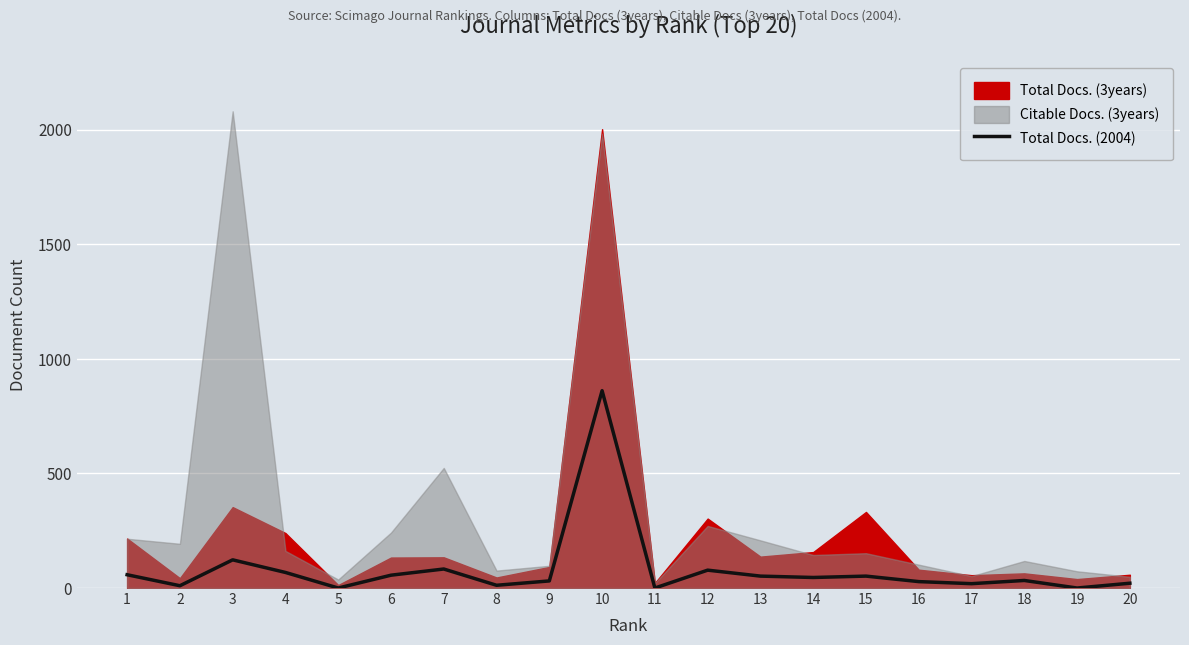

True or false: the data shows 34 at 4.

False